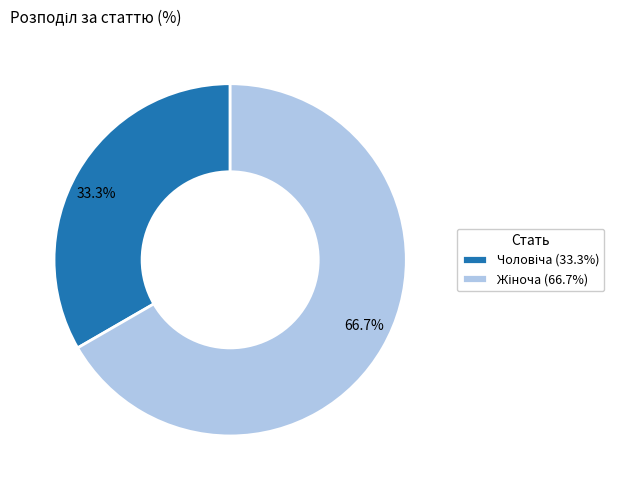

Does any single category account for the majority?

Yes